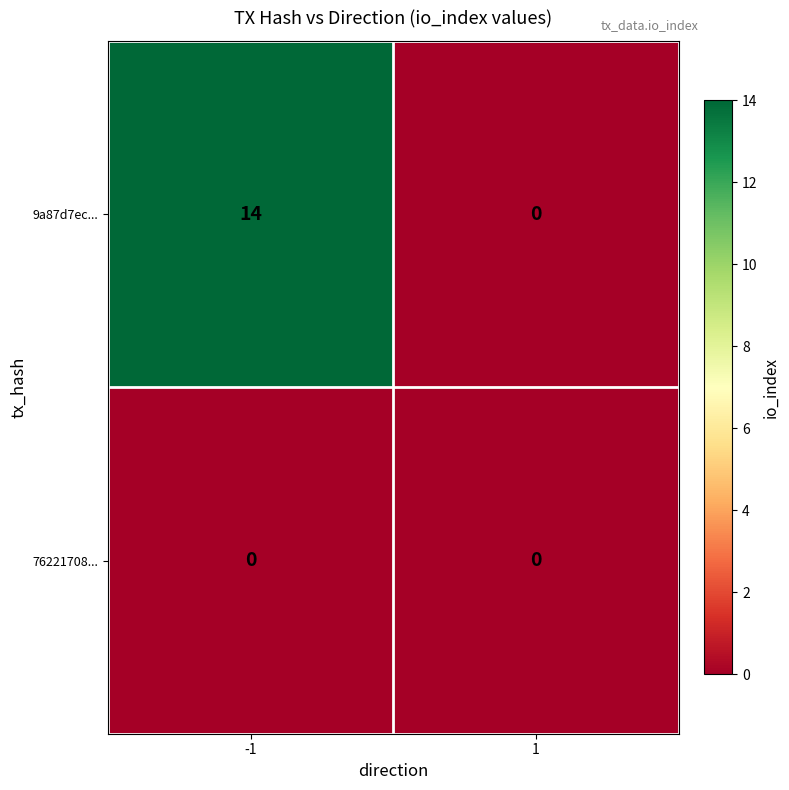

The 76221708... series shows 0 at 1. True or false?

True